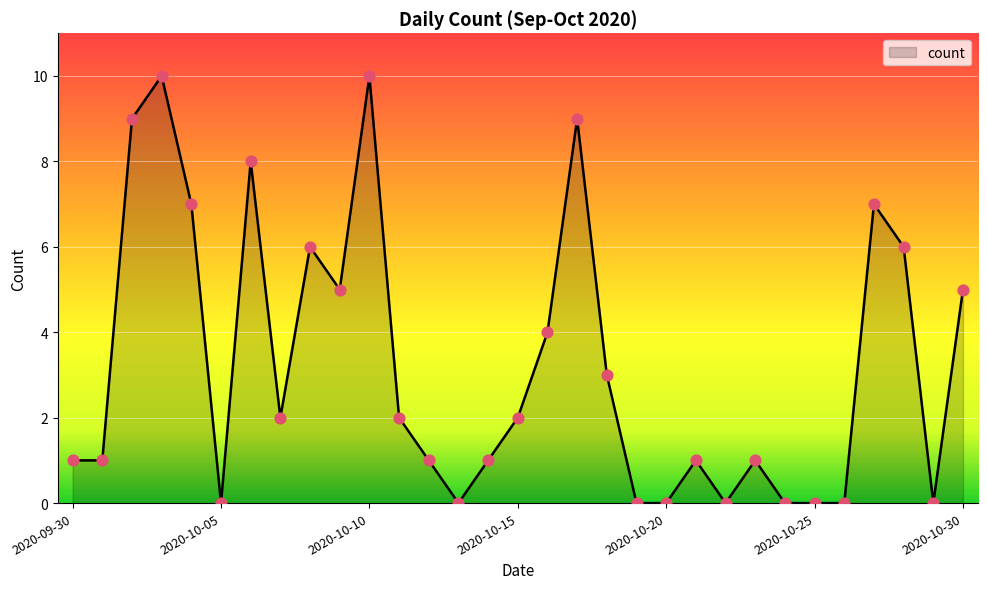

What is the difference between the maximum and minimum values?

10